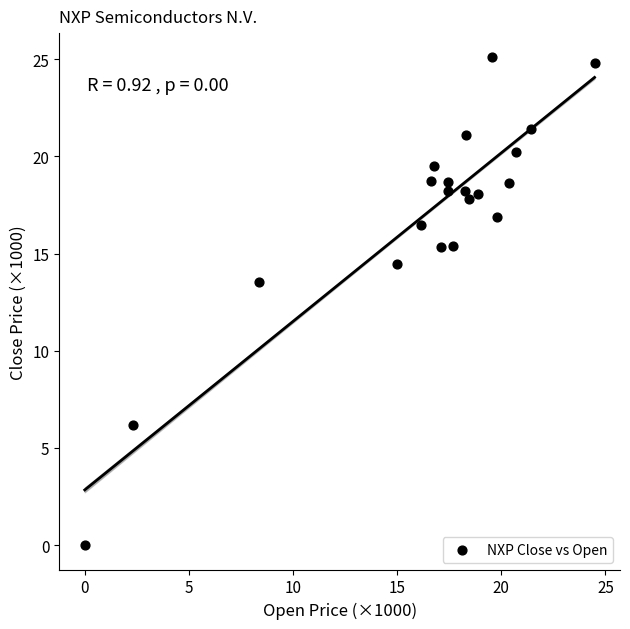

What is the range of X values (max minus min)?

24.5